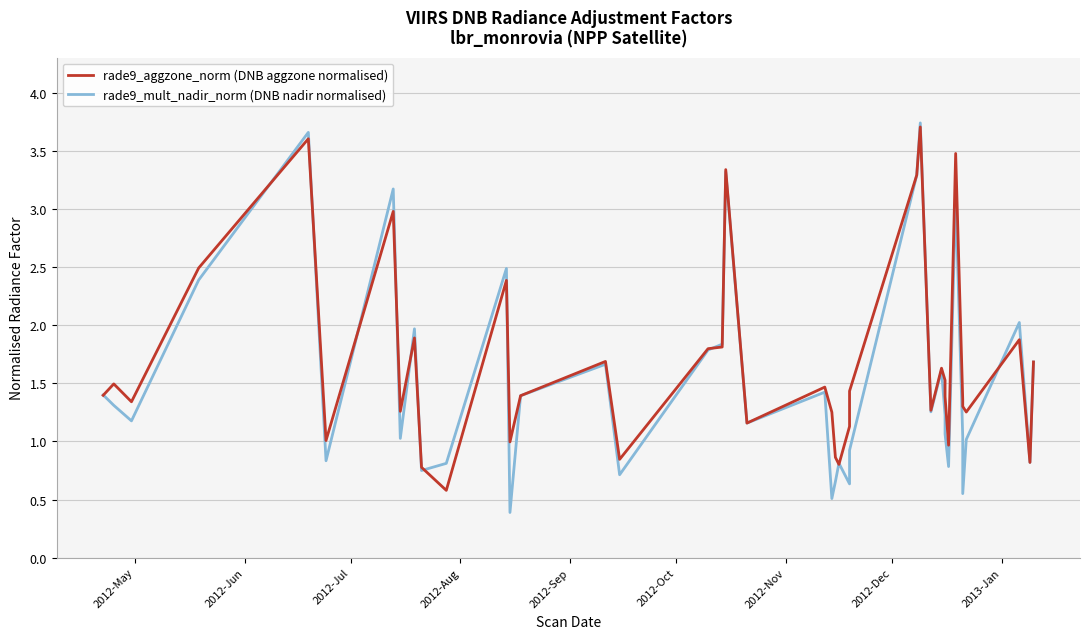

Where does the rade9_mult_nadir_norm (DNB nadir normalised) series first go above 1?

2012-May